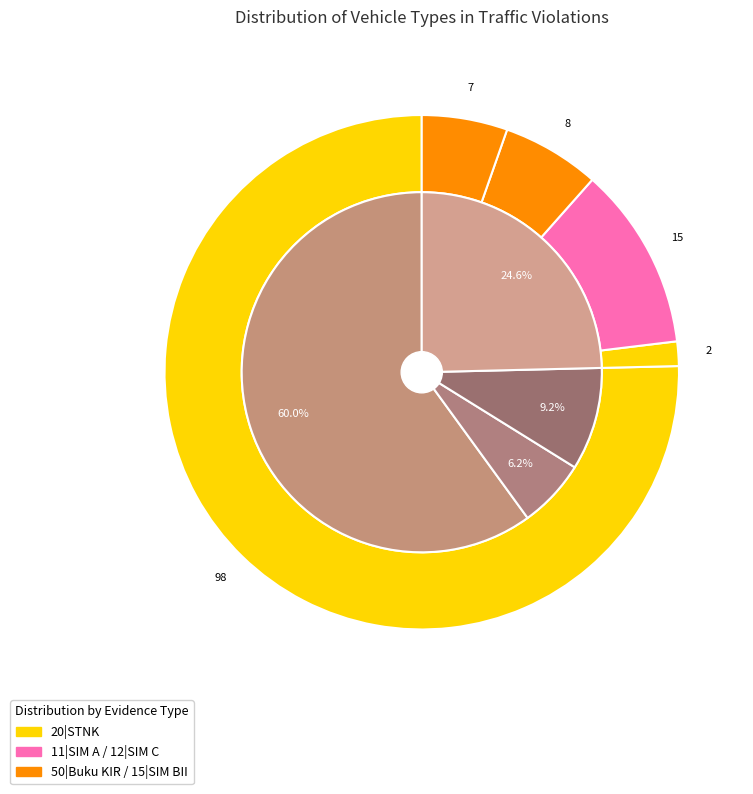

What percentage is the 2|PICKUP slice, to the nearest percent?

6%